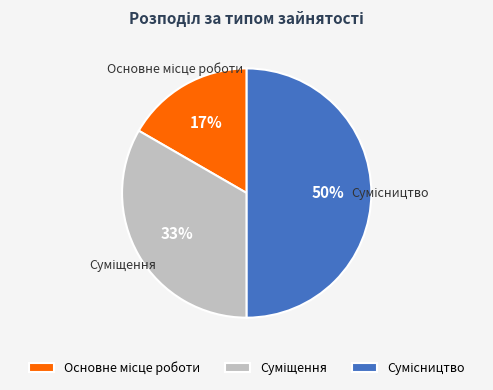

To the nearest percent, what is the difference between the largest and smallest slice percentages?

33%